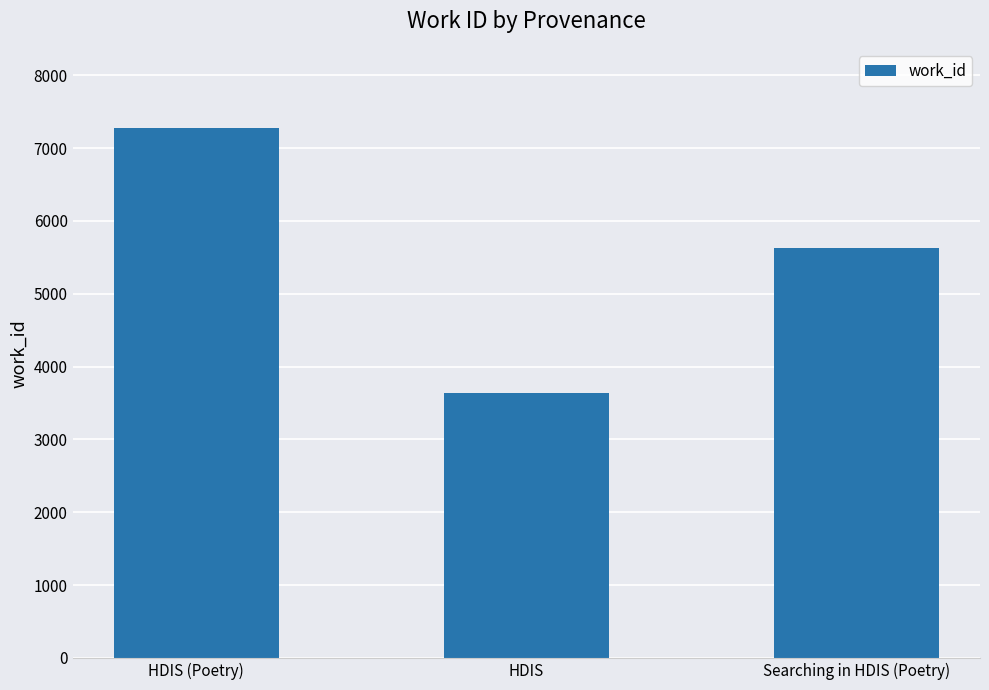

Which label corresponds to the smallest value in the chart?

HDIS